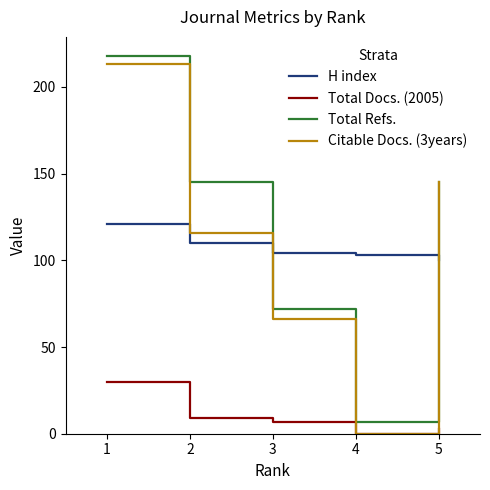

What is the highest value of the Total Refs. series?

218